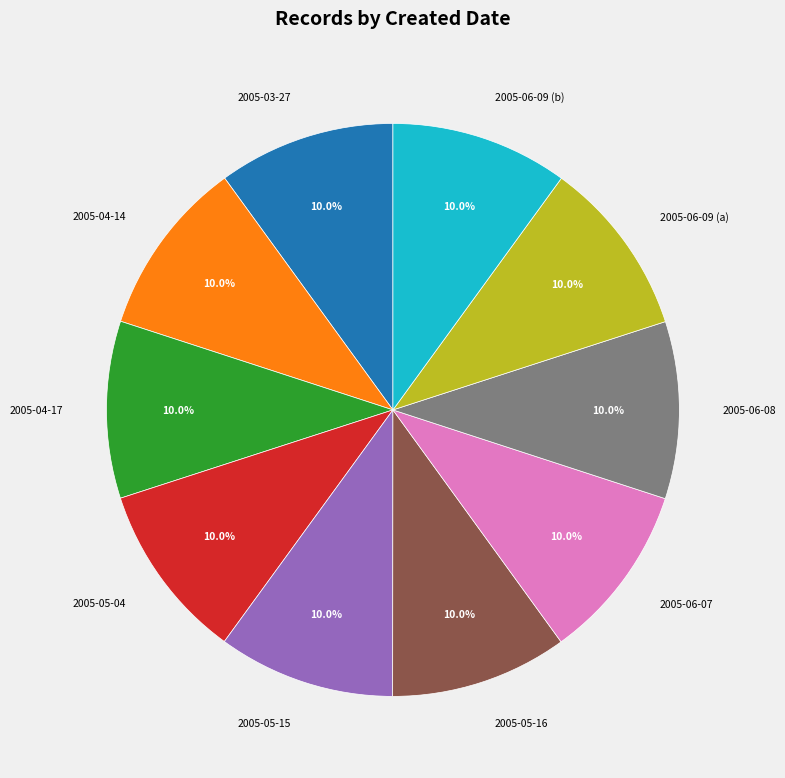

To the nearest percent, what portion does 2005-06-09 (b) represent?

10%